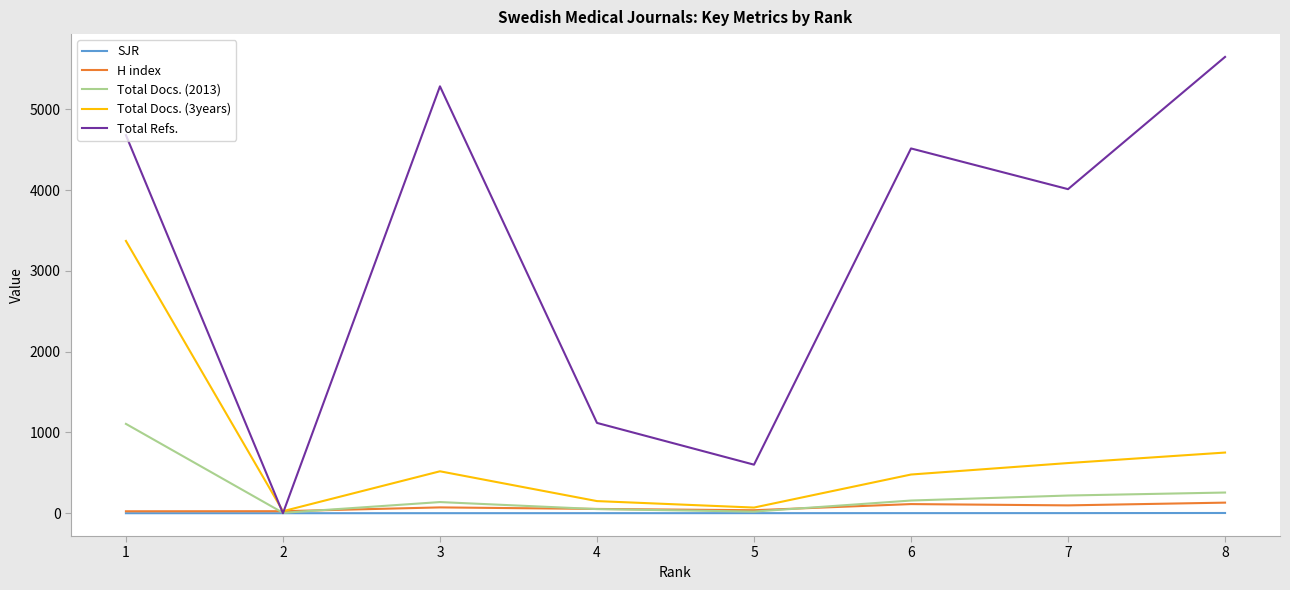

True or false: Total Docs. (3years) has more than 2 points higher than both neighbors.

False